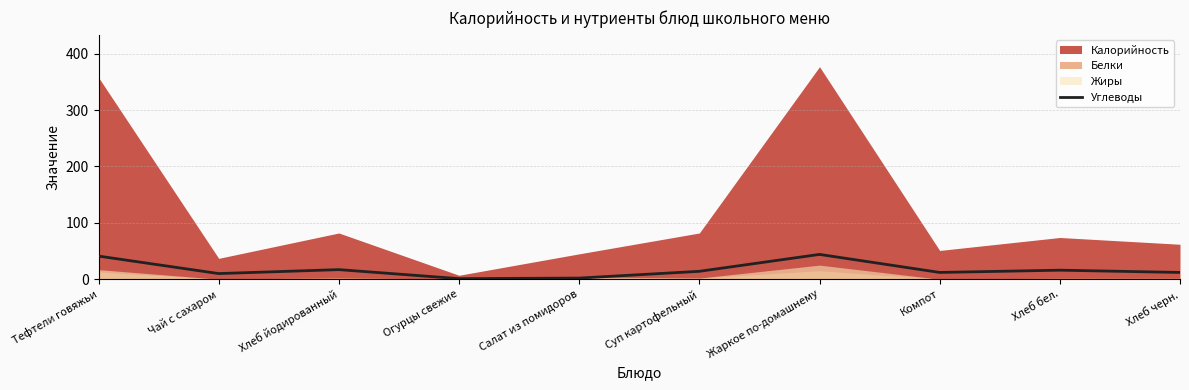

How many points are lower than both their immediate neighbors (excluding endpoints)?

3